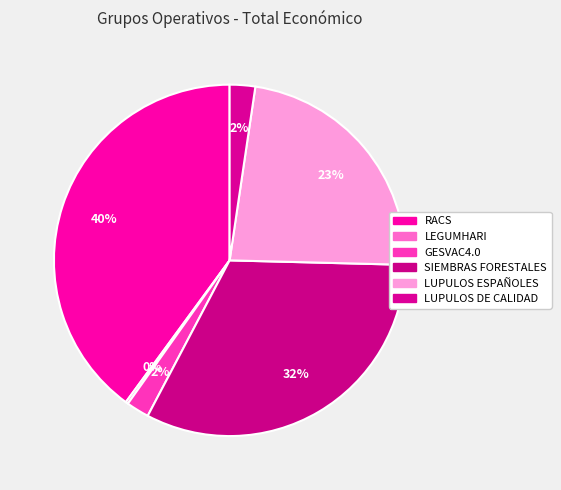

Between LEGUMHARI and SIEMBRAS FORESTALES, which is larger?

SIEMBRAS FORESTALES